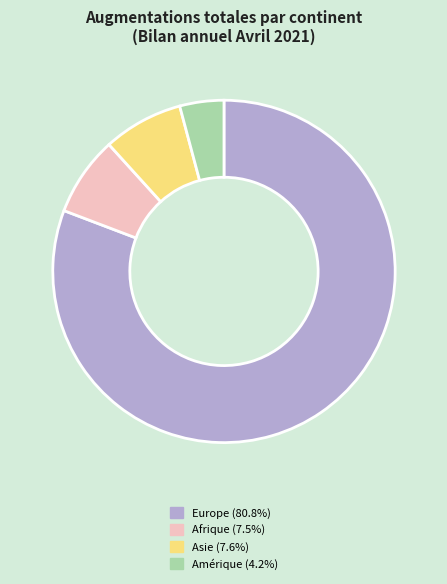

Is there any slice that represents more than half of the pie?

Yes